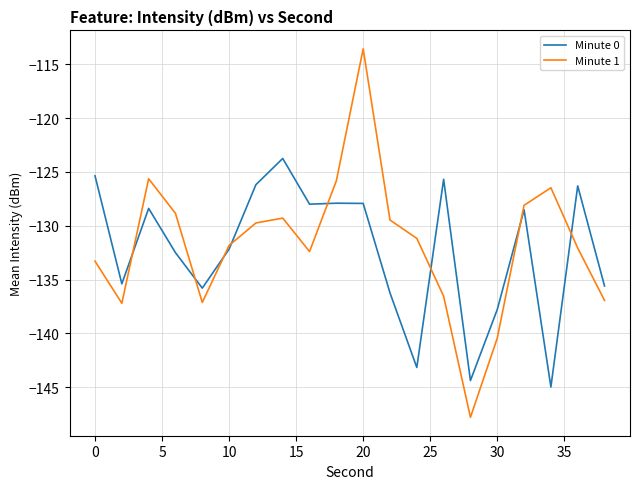

What is the maximum value for Minute 0?

-123.8